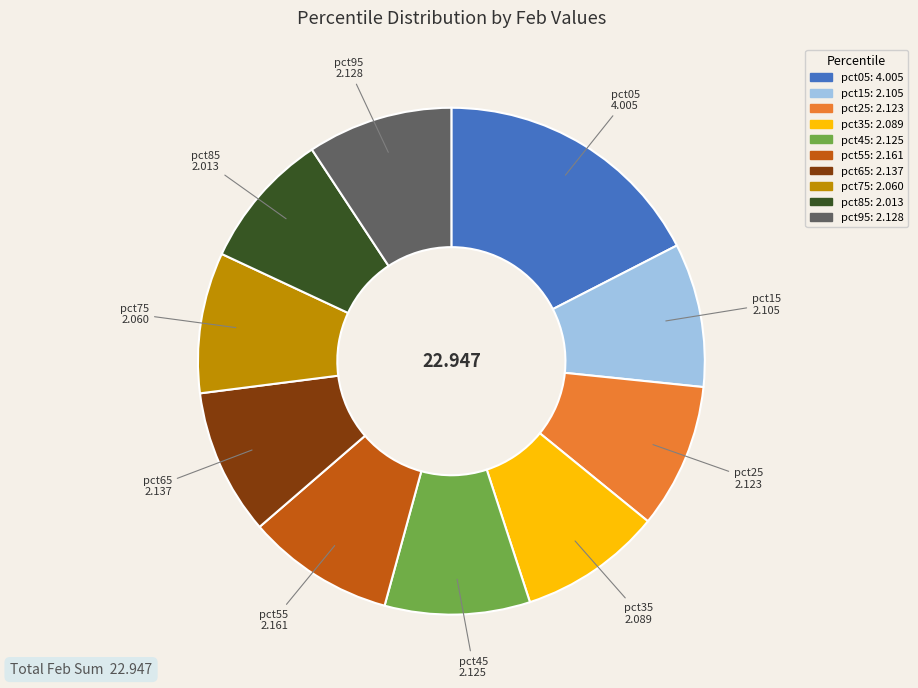

Which category has the biggest portion of the pie?

pct05